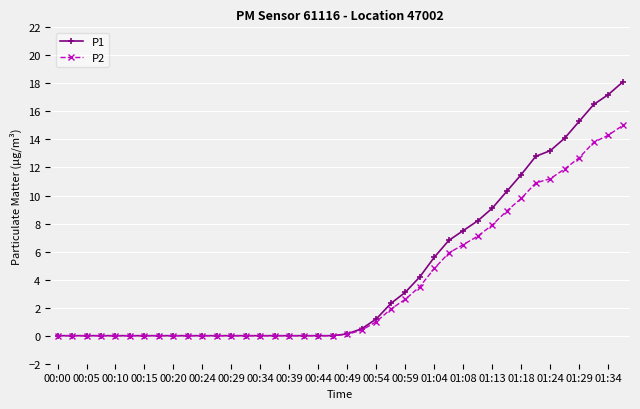

Which series has the largest range (max minus min)?

P1